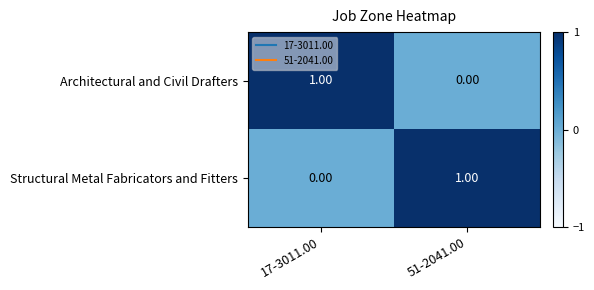

At 17-3011.00, list the series in order from smallest to largest.

Structural Metal Fabricators and Fitters, Architectural and Civil Drafters